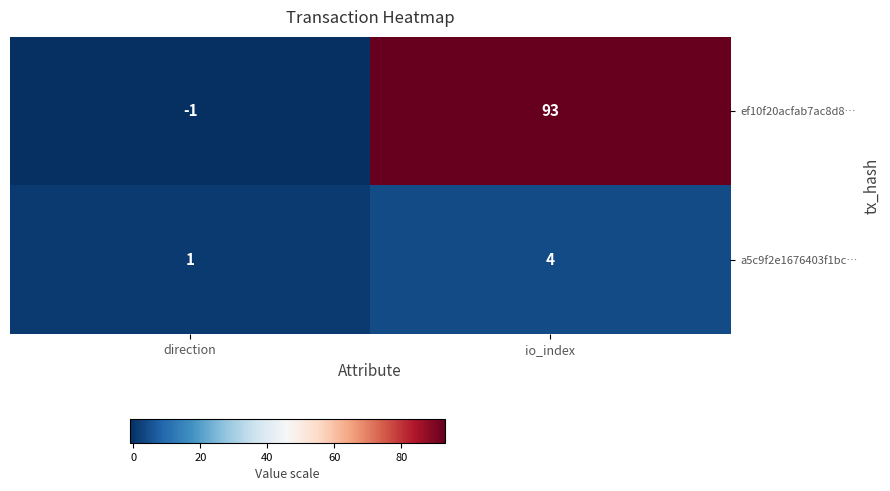

Is it true that a5c9f2e1676403f1bc… equals 6 at io_index?

False